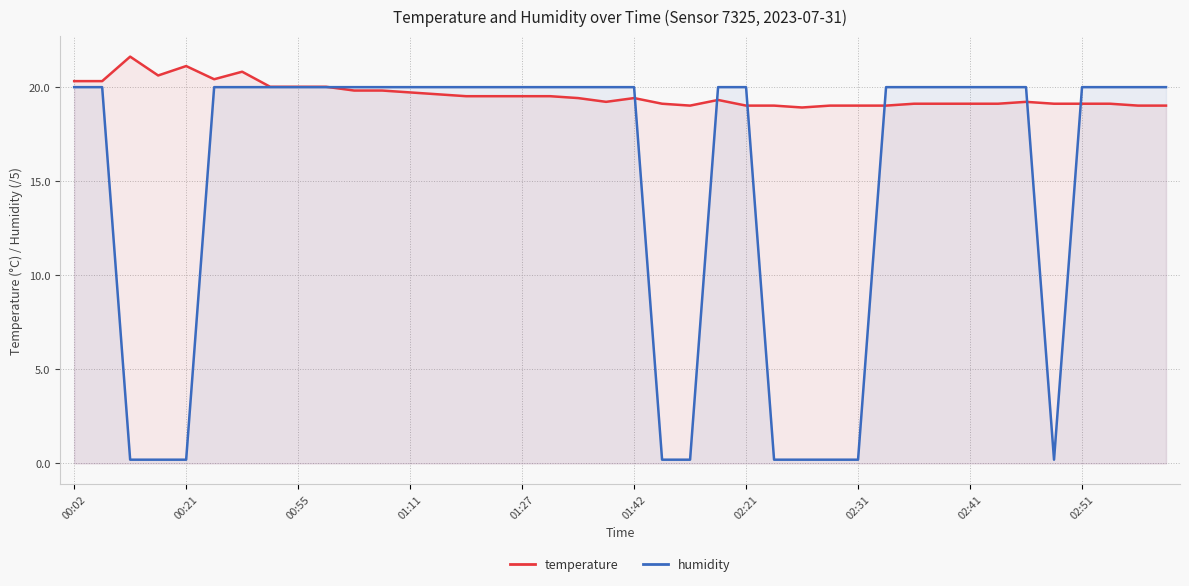

Which series has the largest total across all categories?

temperature